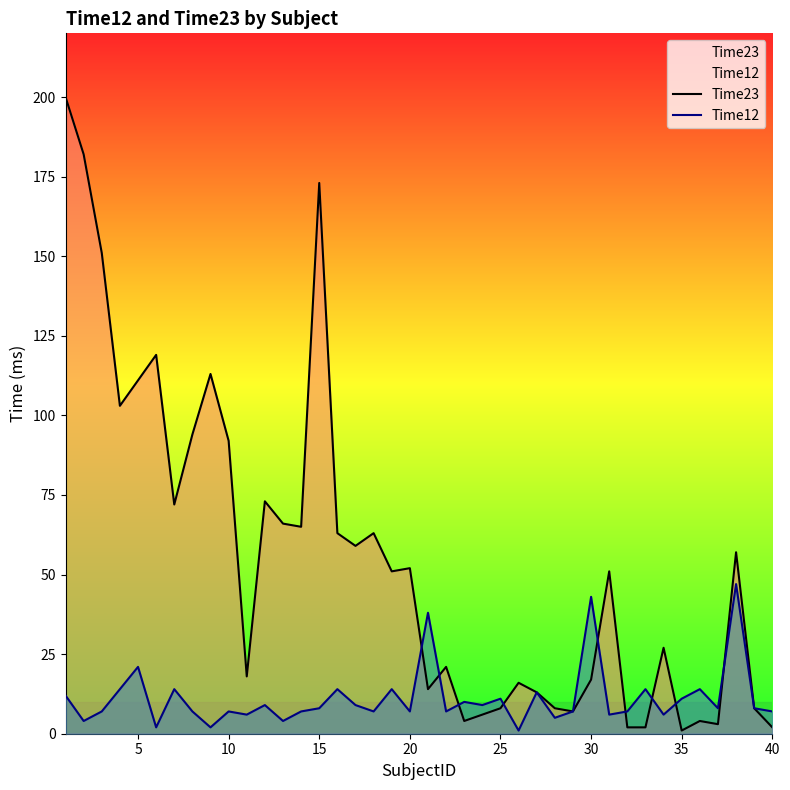

The value of Time23 at 15 is 173. True or false?

True